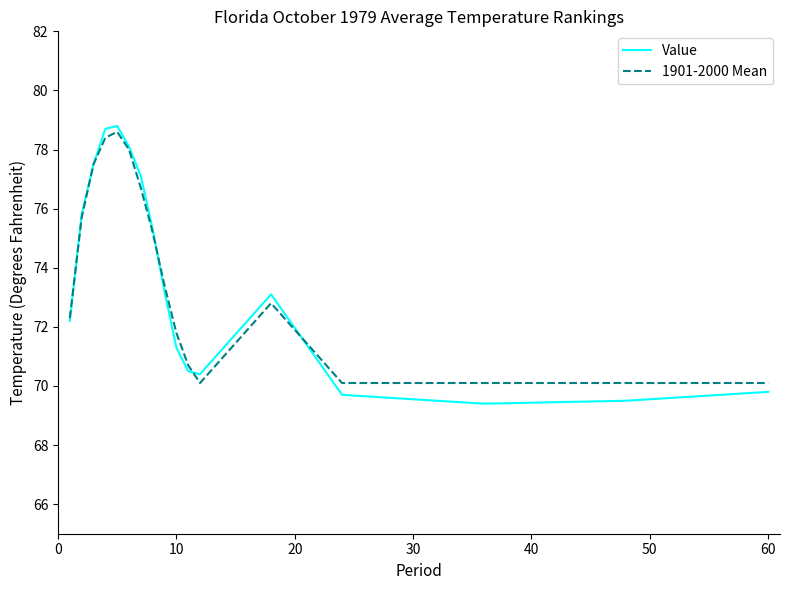

What is the difference between the maximum and second lowest values in the 1901-2000 Mean series?

8.5